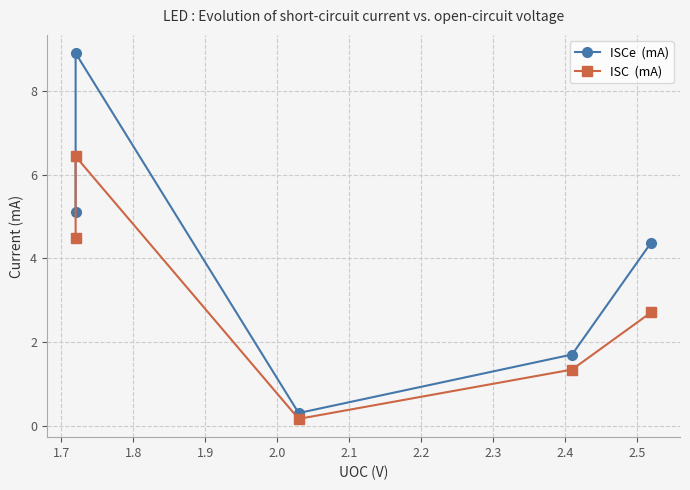

What is the difference between the maximum and minimum values in the ISCe  (mA) series?

8.6